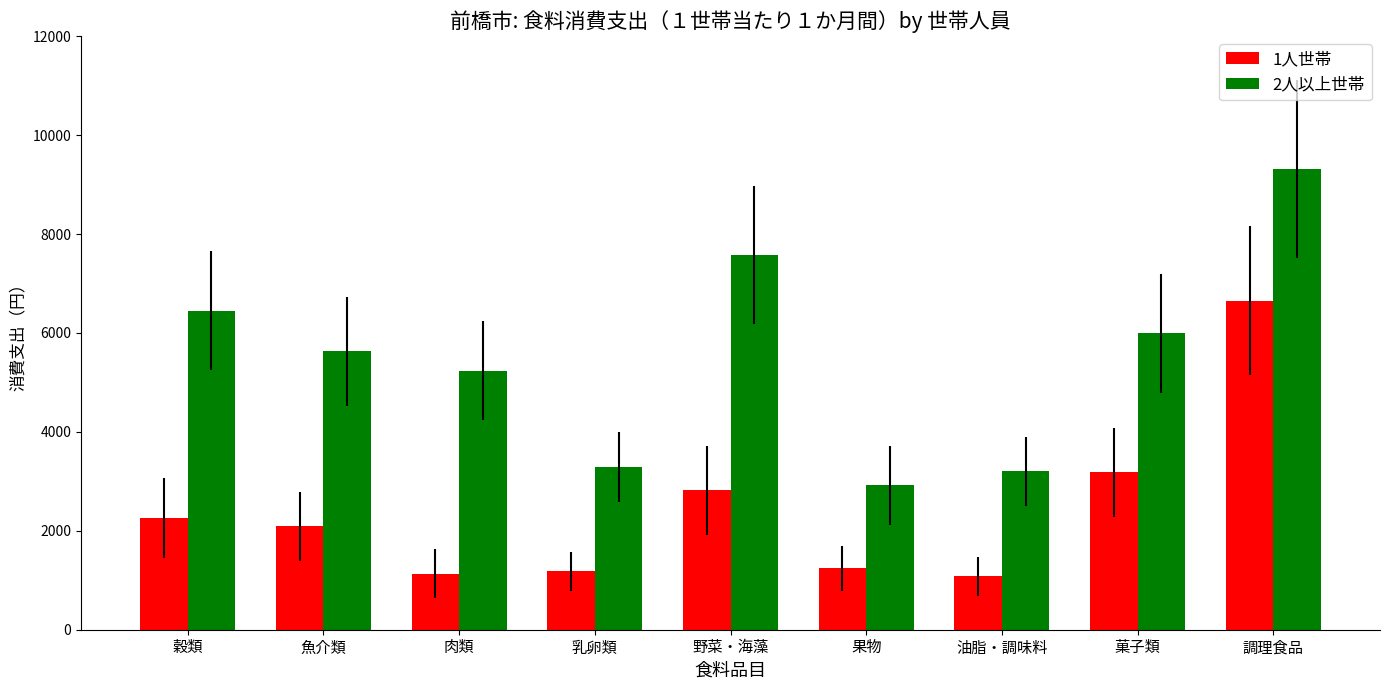

At how many categories does at least one series exceed 8924?

1